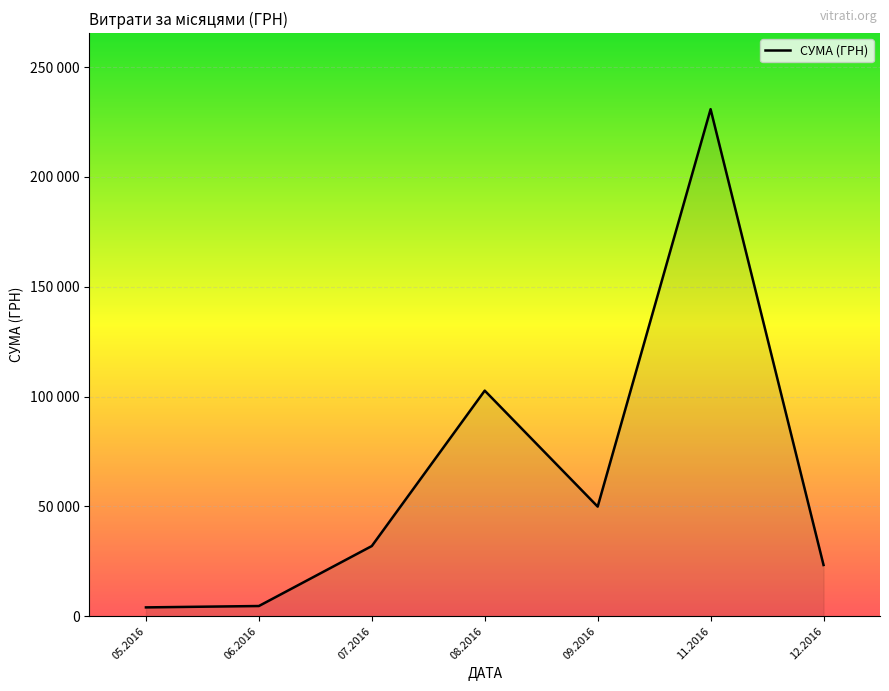

Which label corresponds to the largest value in the chart?

11.2016